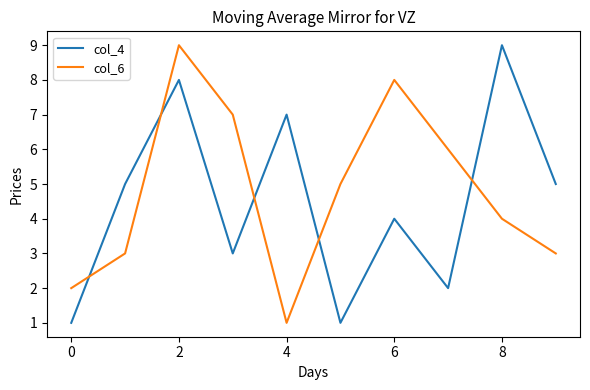

True or false: col_6 and col_4 intersect in this chart.

True